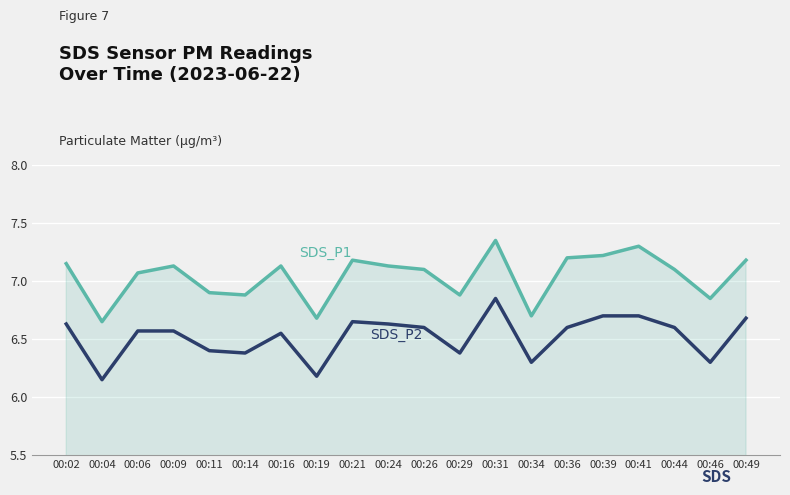

What is the difference between the highest and lowest values at 00:11?

0.5